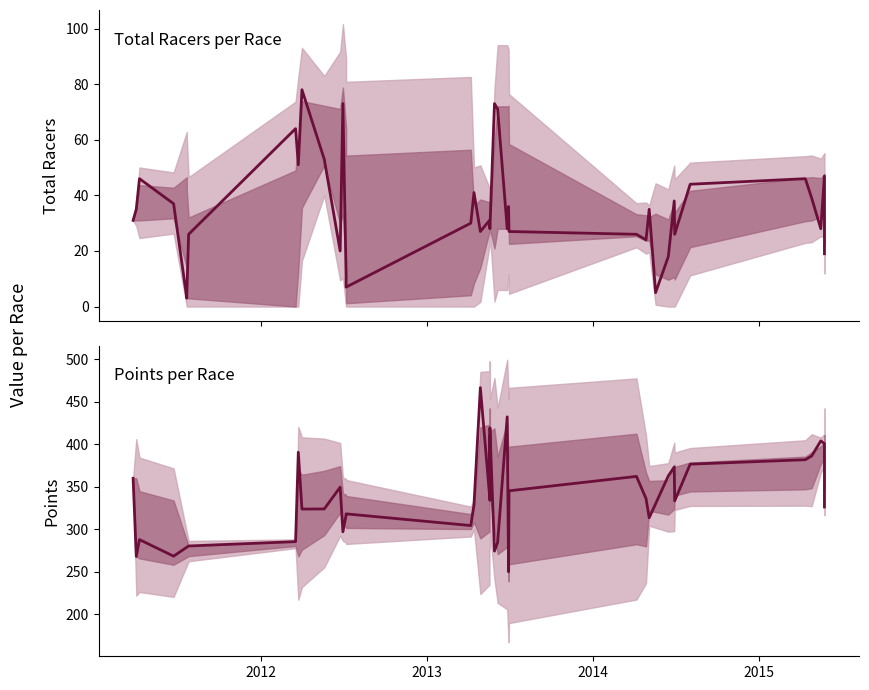

Does the chart display data point markers on the line(s)?

No